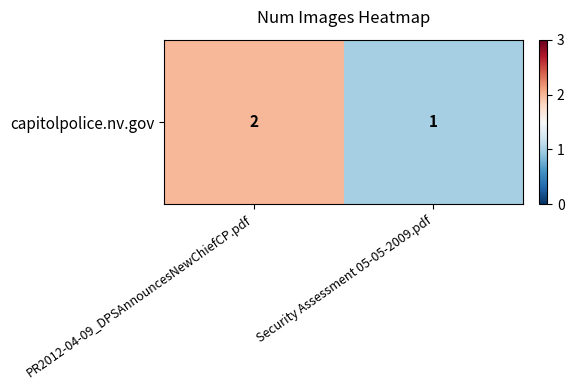

What is the minimum value shown in the chart?

1